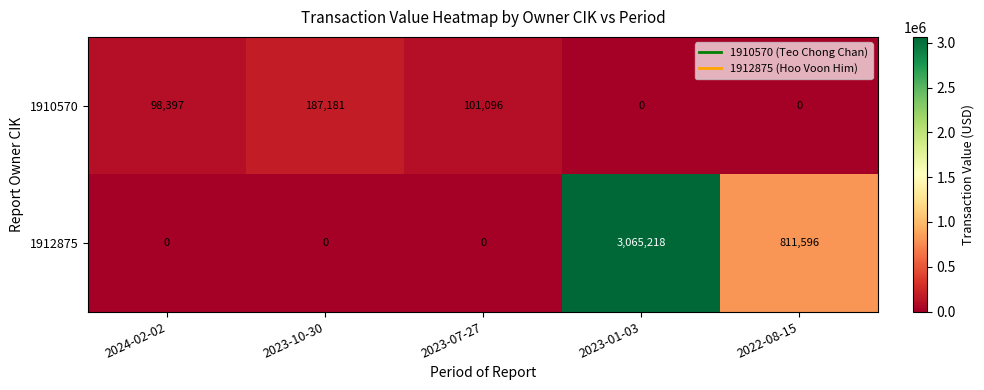

The 1910570 series shows 48901 at 2024-02-02. True or false?

False